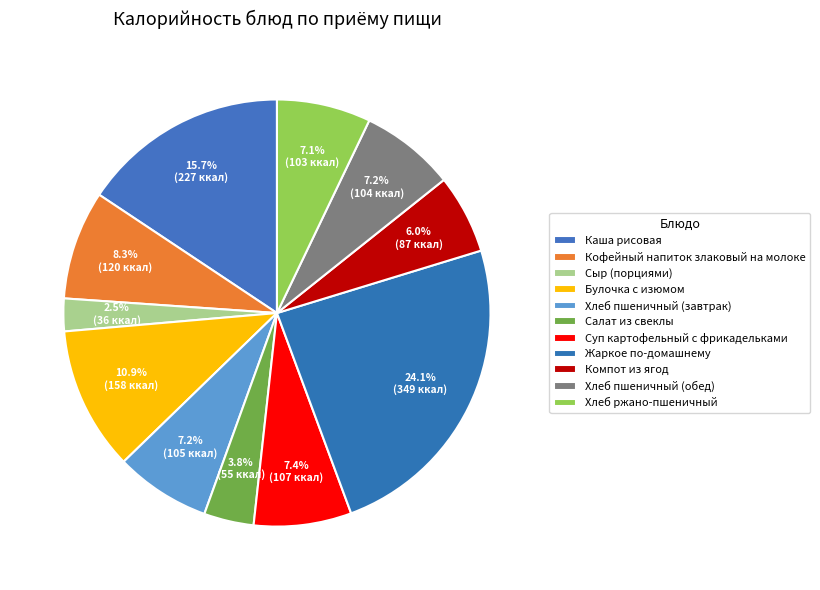

How many segments does this pie chart have?

11